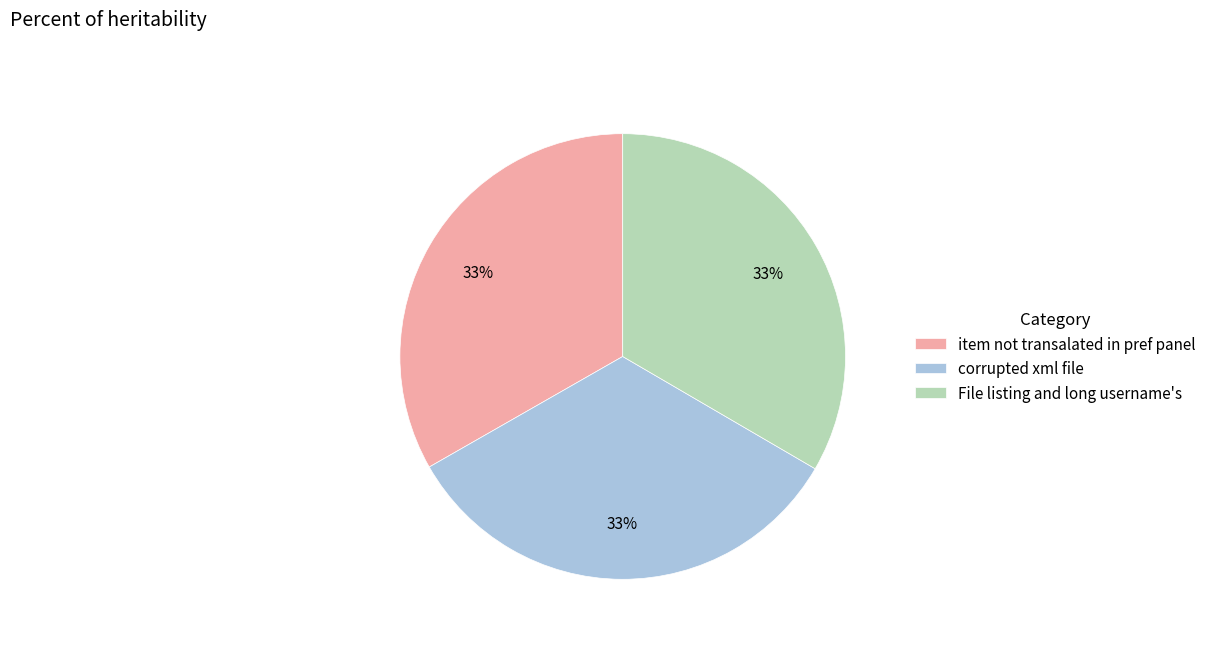

Is it true that item not transalated in pref panel is 46% of the pie?

False